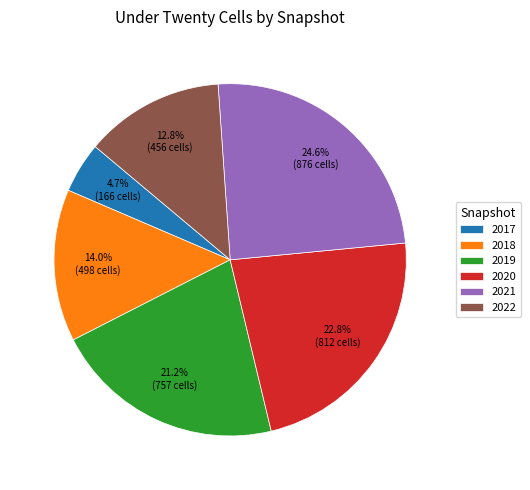

Is there any slice that represents more than half of the pie?

No